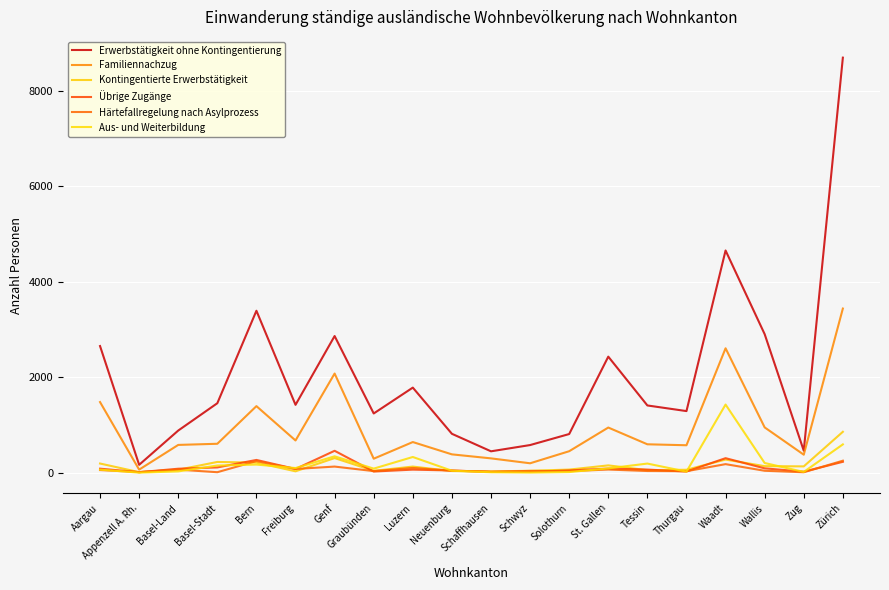

What is the label of the 6th point from the left?

Freiburg